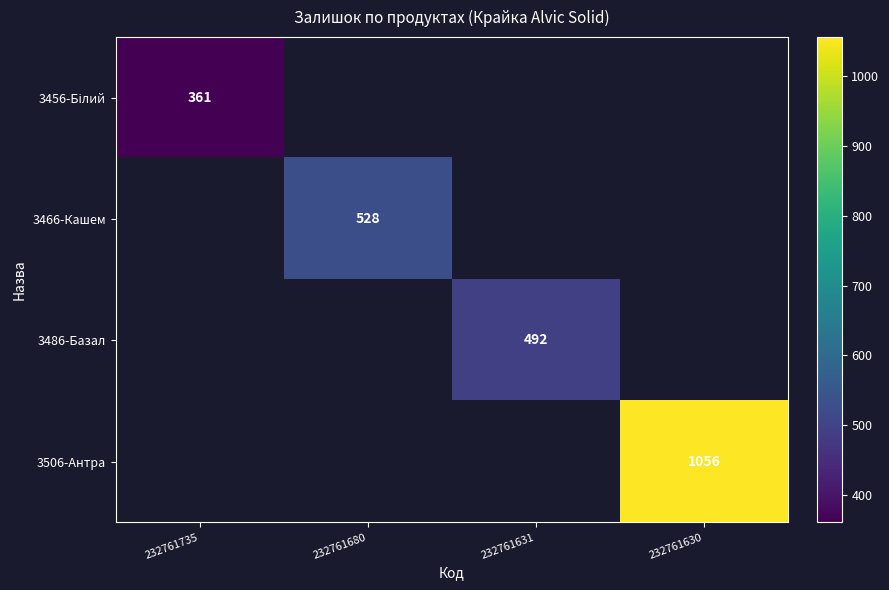

Is the value of 3486-Базал at 232761630 greater than the value of 3466-Кашем at 232761631?

No